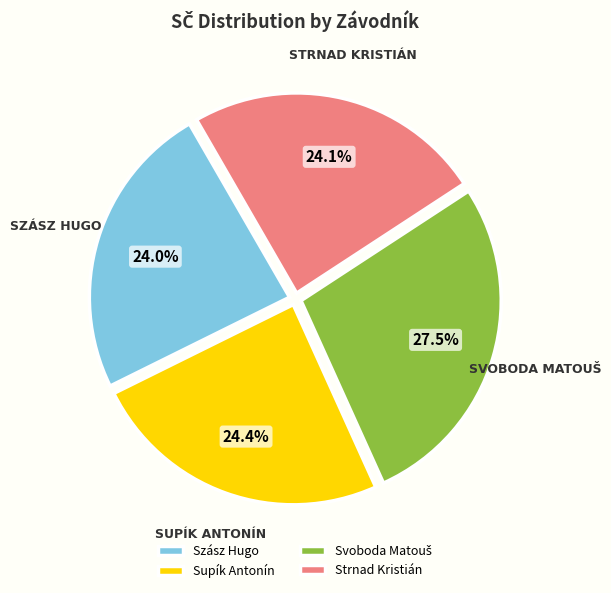

What percentage is NOT represented by Szász Hugo?

76.0%